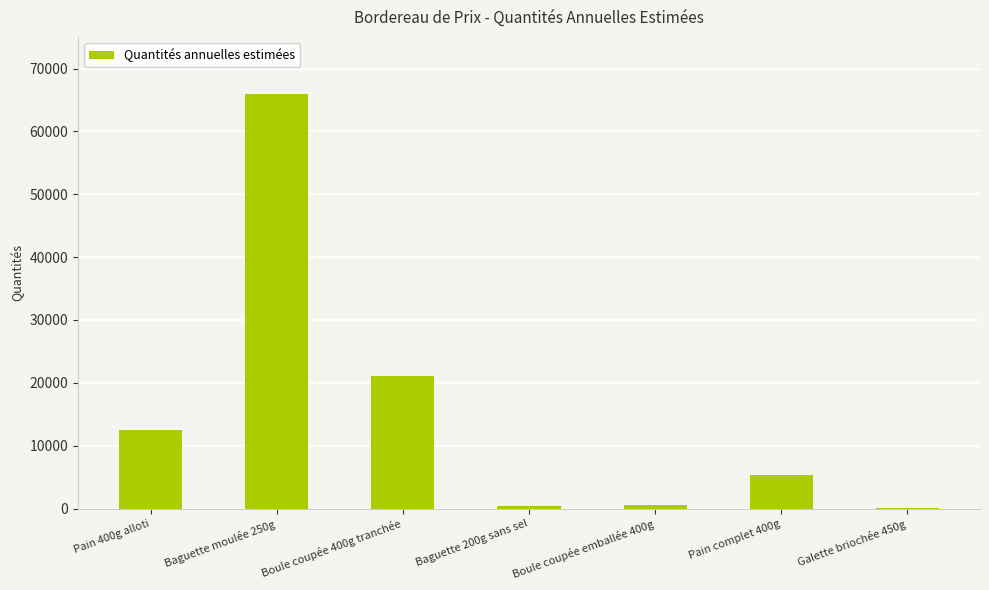

Is it true that the value at Pain 400g alloti is 7774?

False